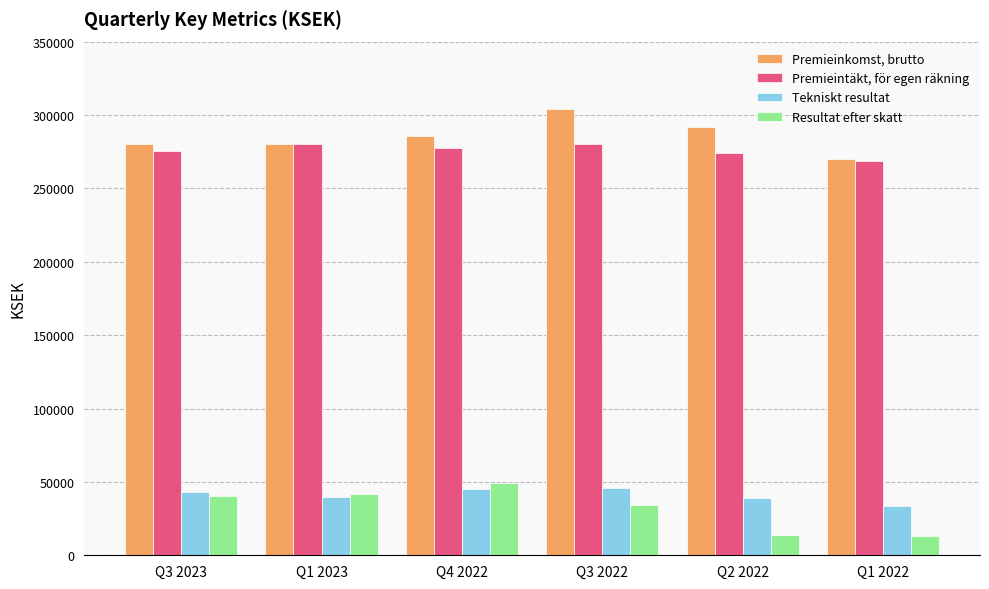

The value of Premieinkomst, brutto at Q3 2023 is 280340. True or false?

True